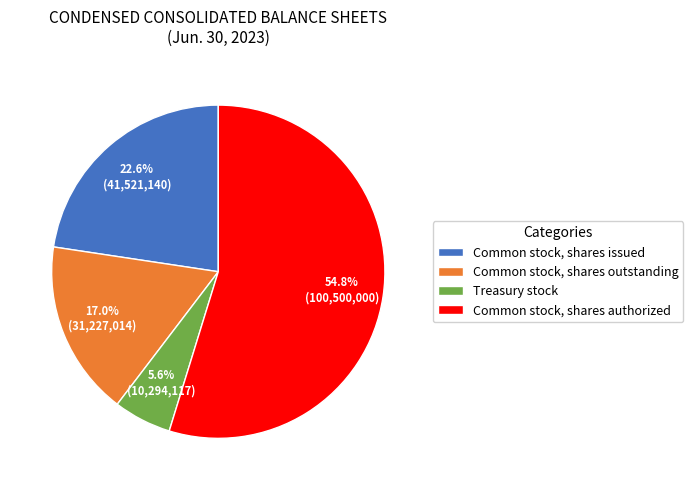

Combined, do Common stock, shares outstanding and Treasury stock account for over 50%?

No